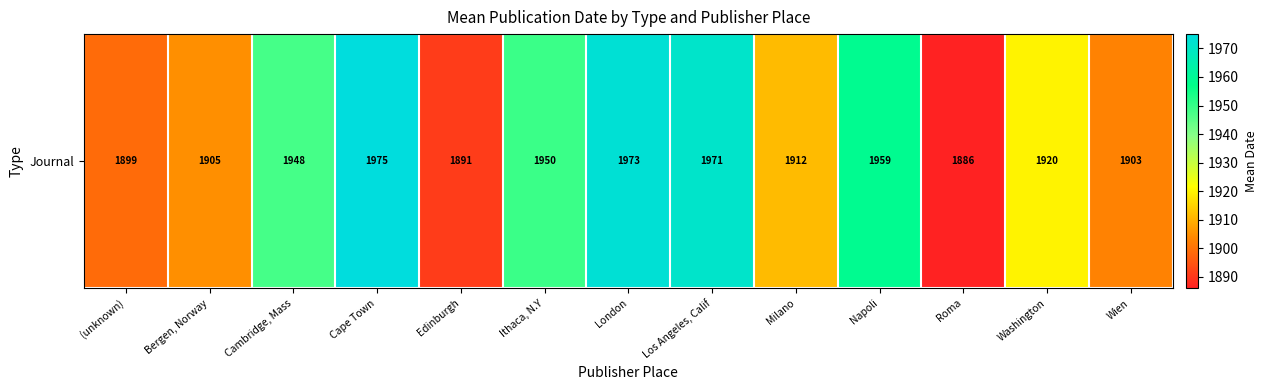

How many data points are less than 1920?

6